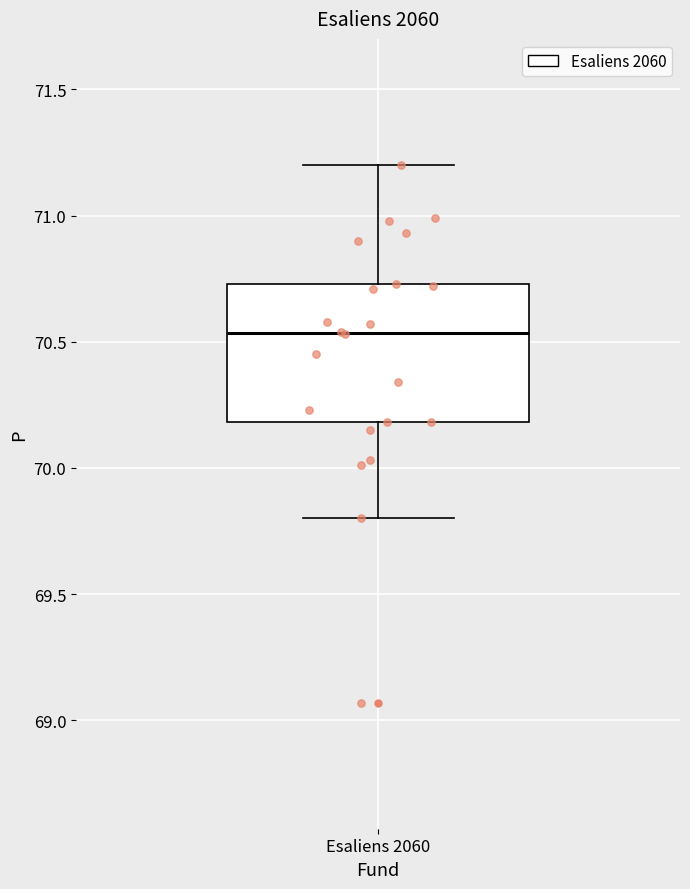

Read this box plot against the y-axis: the position of the median line, the range covered by the box, and the ends of both whiskers. The values are not printed on the chart, so give them approximately, as read against the axis.

median 70.55, box 70.20 to 70.75, whiskers 69.80 to 71.20